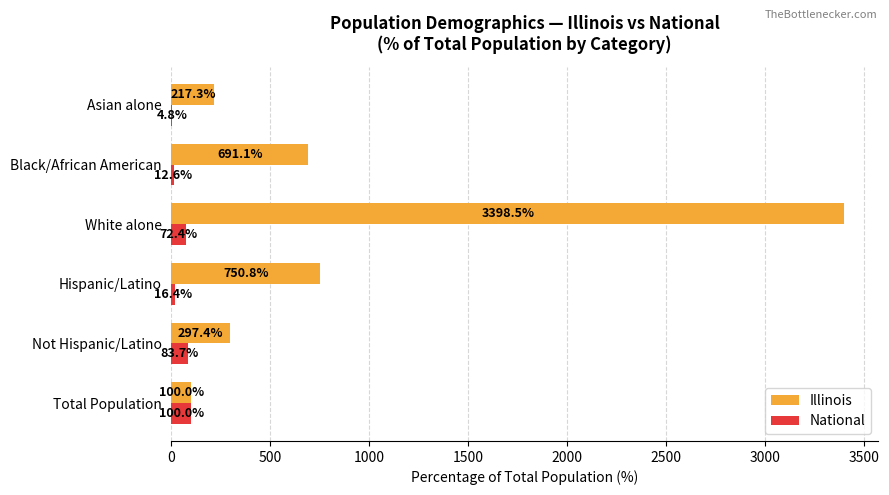

Between Not Hispanic/Latino and White alone, which series saw the biggest shift?

Illinois